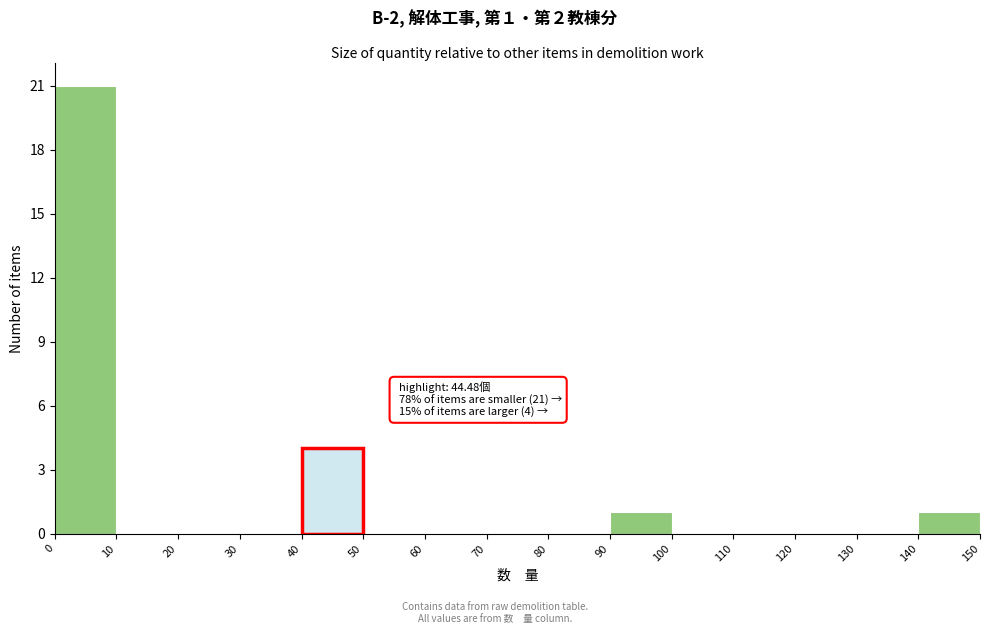

Which range on the x-axis has the tallest bar?

0 to 10